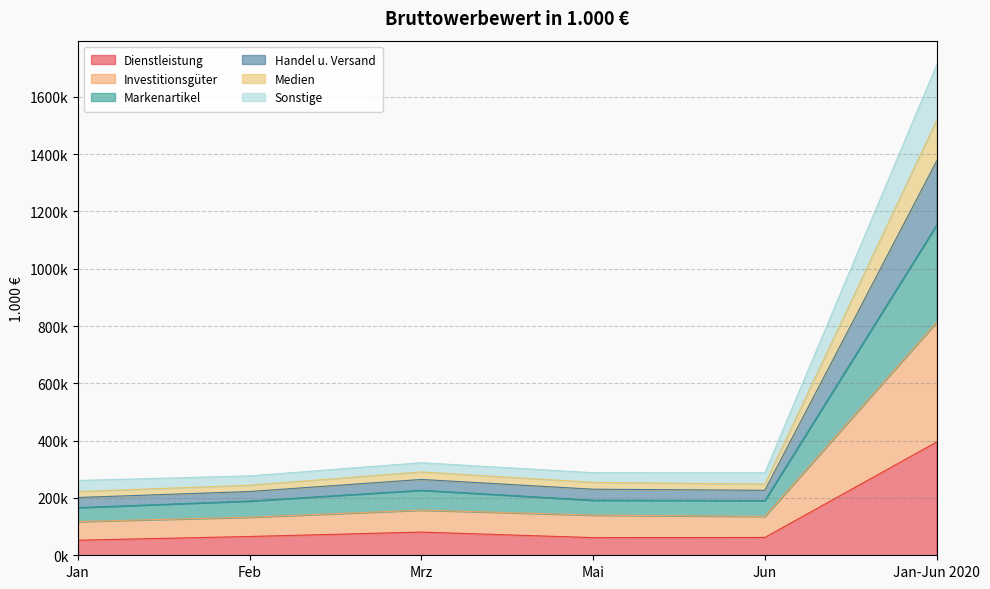

Is it true that Markenartikel equals 190923.0 at Jun?

True